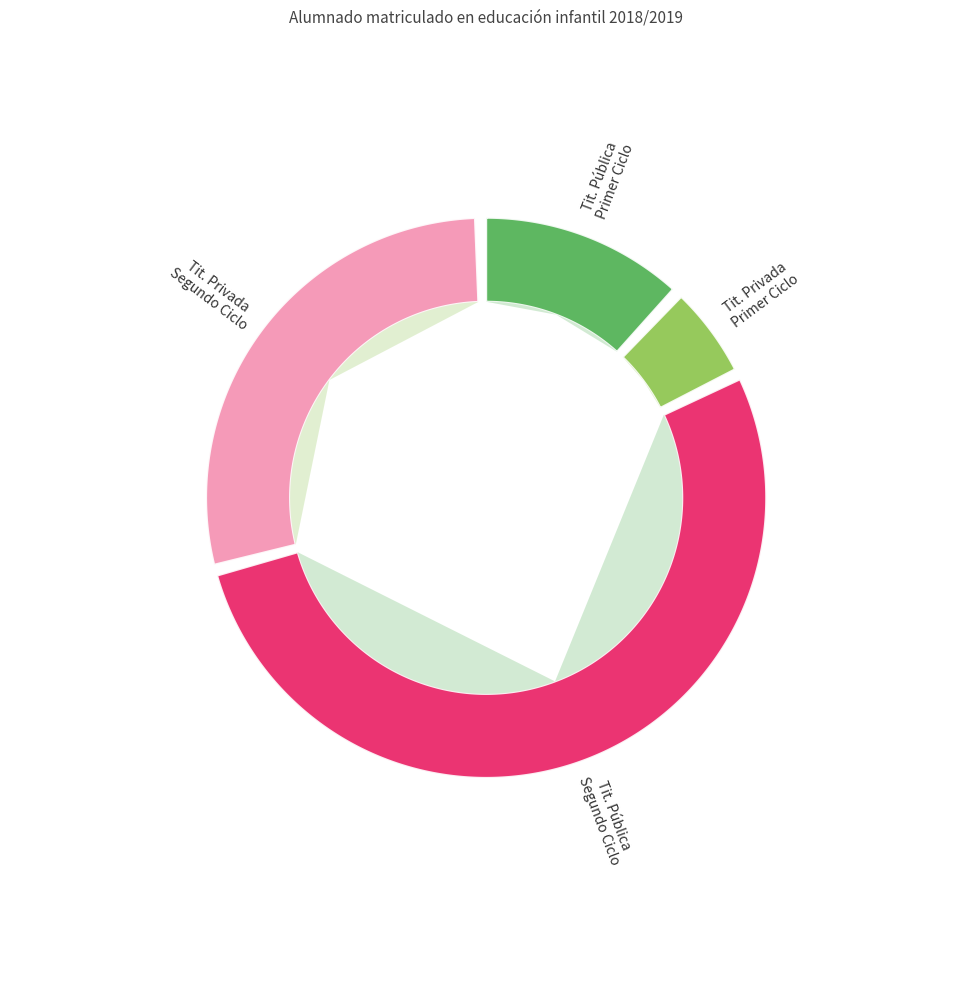

Is there a majority slice in this chart?

Yes